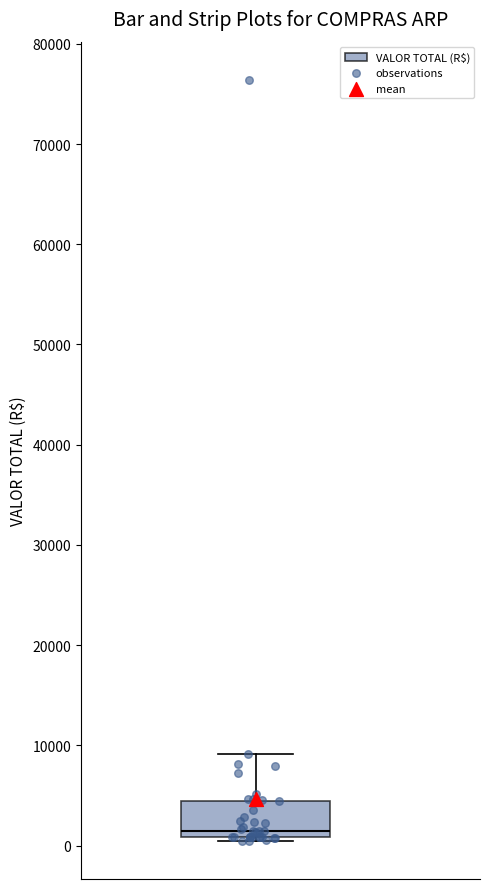

Transcribe this box plot: give where the median line is, the range the box spans, and where the two whiskers end, as read against the y-axis. The values are not printed on the chart, so give them approximately, as read against the axis.

median 1000 (just above the box's lower edge), box 1000 to 4000, whiskers 0 to 9000